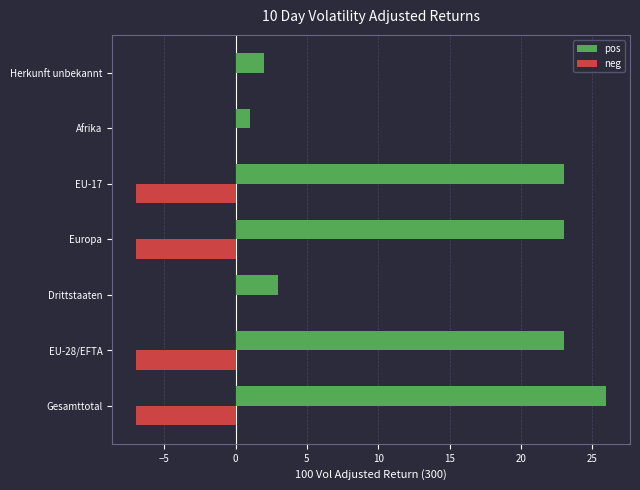

True or false: pos has a value of 23 at EU-17.

True